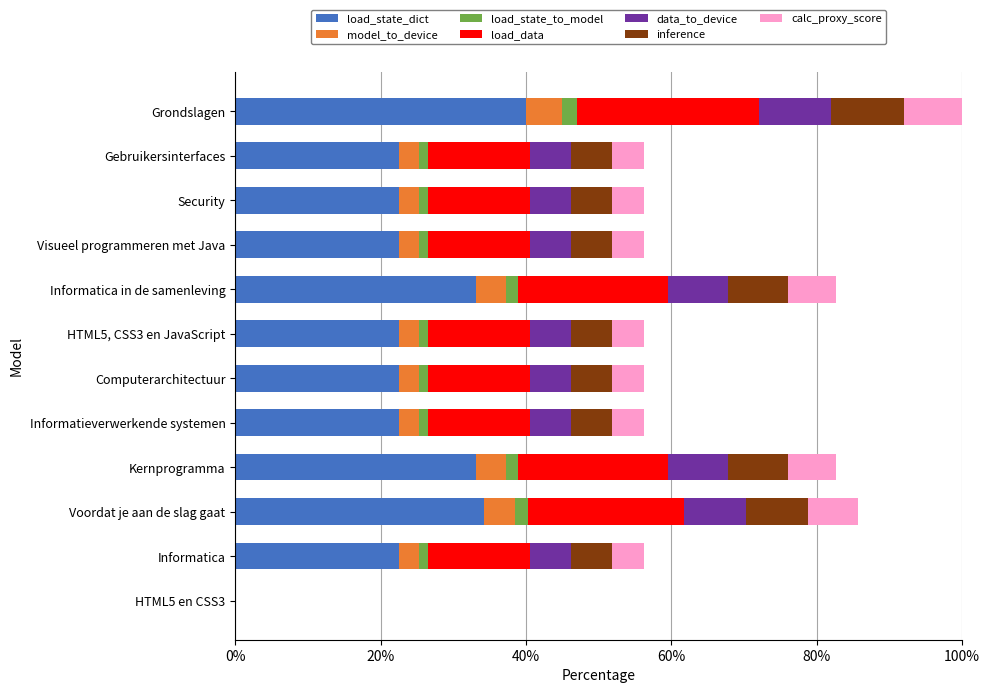

The value of load_state_dict at Kernprogramma is 33.1. True or false?

True